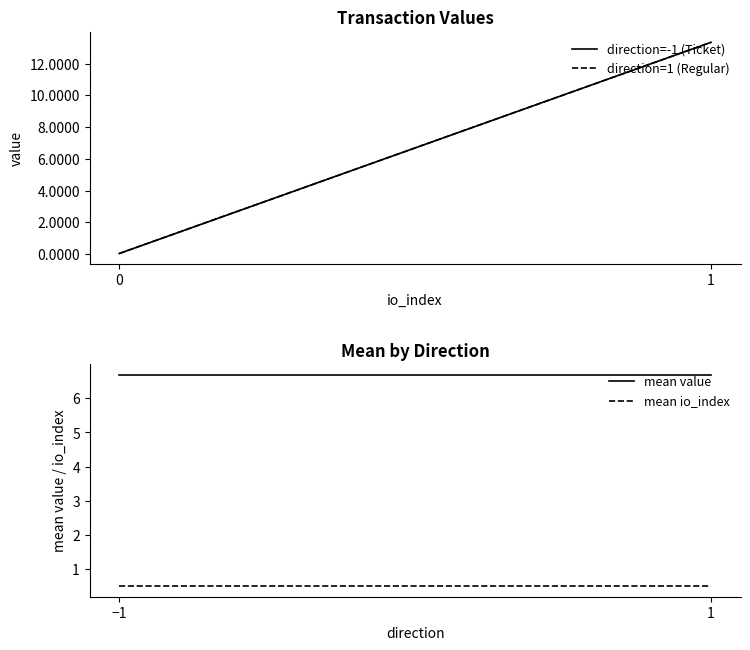

Reading right to left, list all the values displayed in this chart.

direction=-1 (Ticket): 13.3	0.0
direction=1 (Regular): 13.3	0.0
mean value: 6.7	6.7
mean io_index: 0.5	0.5